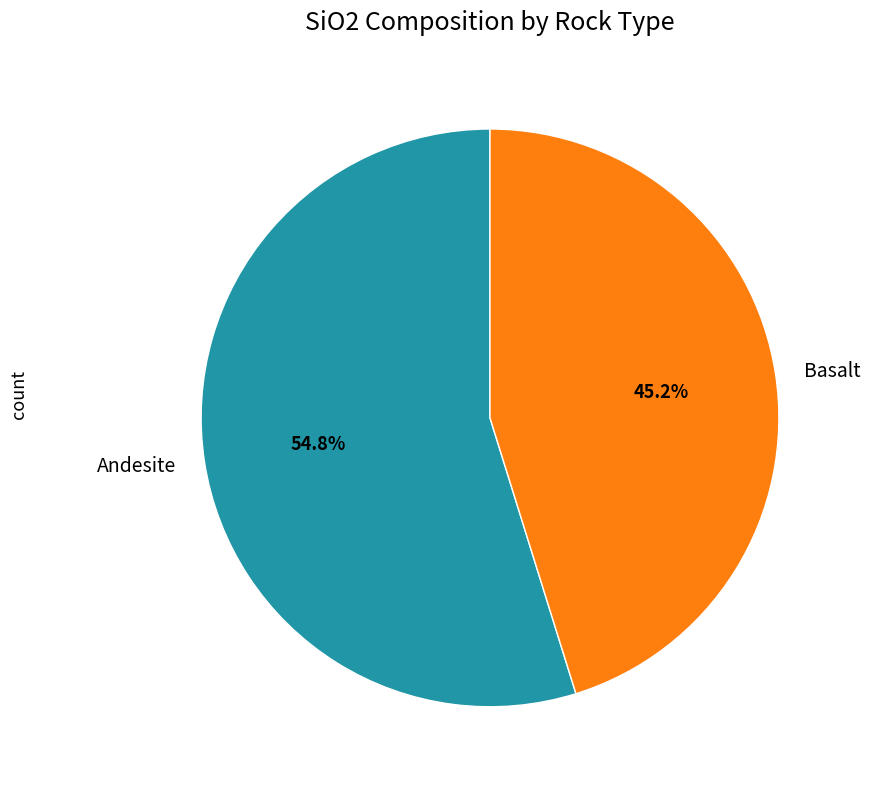

Combined, what portion of the pie is Basalt and Andesite?

100.0%